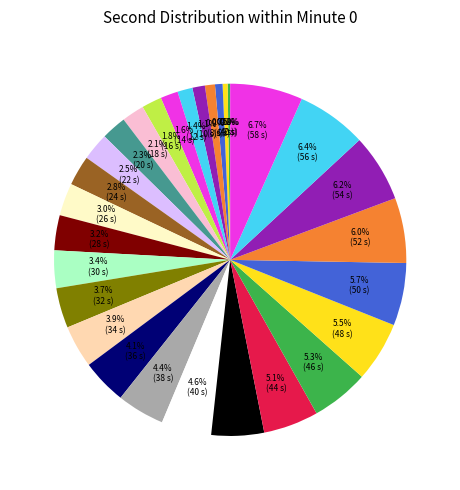

The 6 slice represents 1% of the pie. True or false?

True